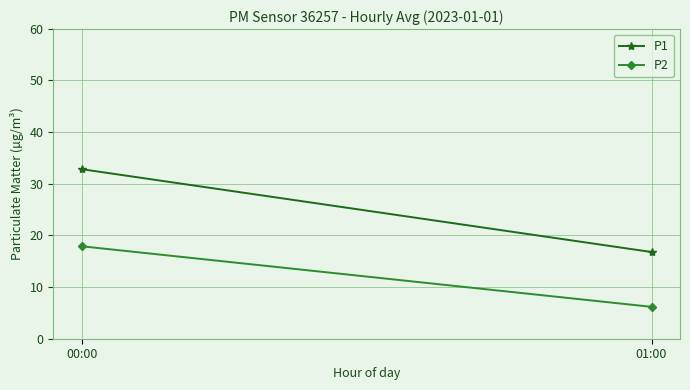

Where does the P2 series first go above 17?

00:00